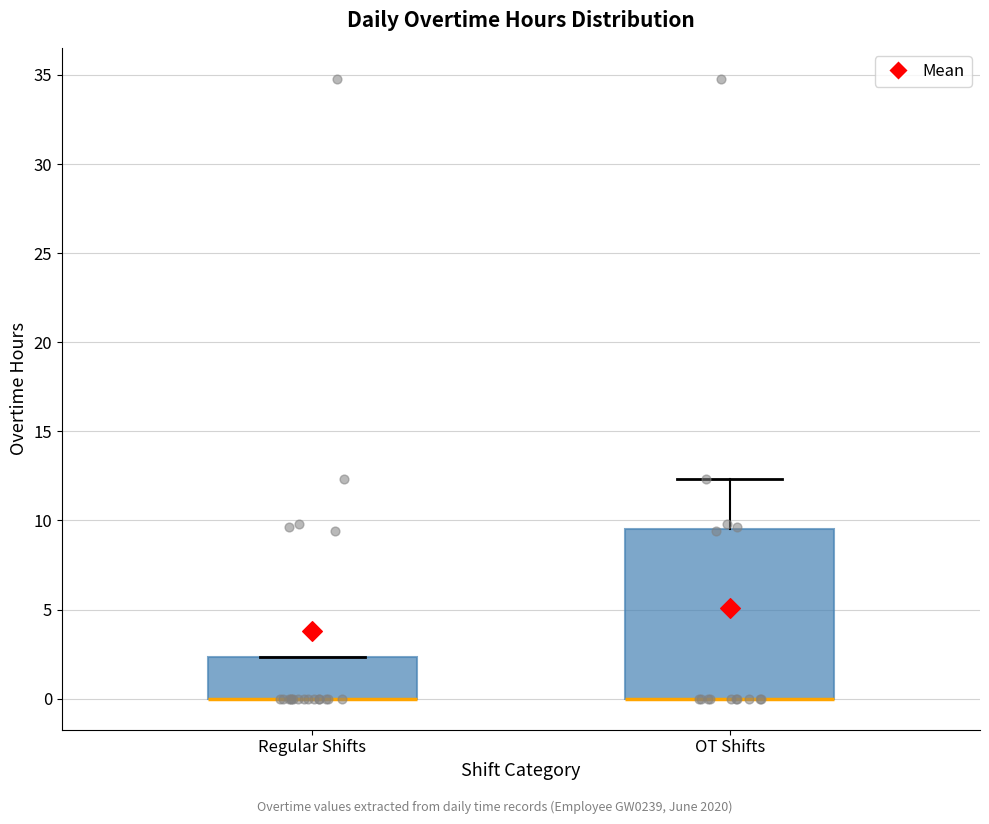

Where is the lower edge of the box for Regular Shifts on the y-axis? The values are not printed on the chart, so give them approximately, as read against the axis.

0.0